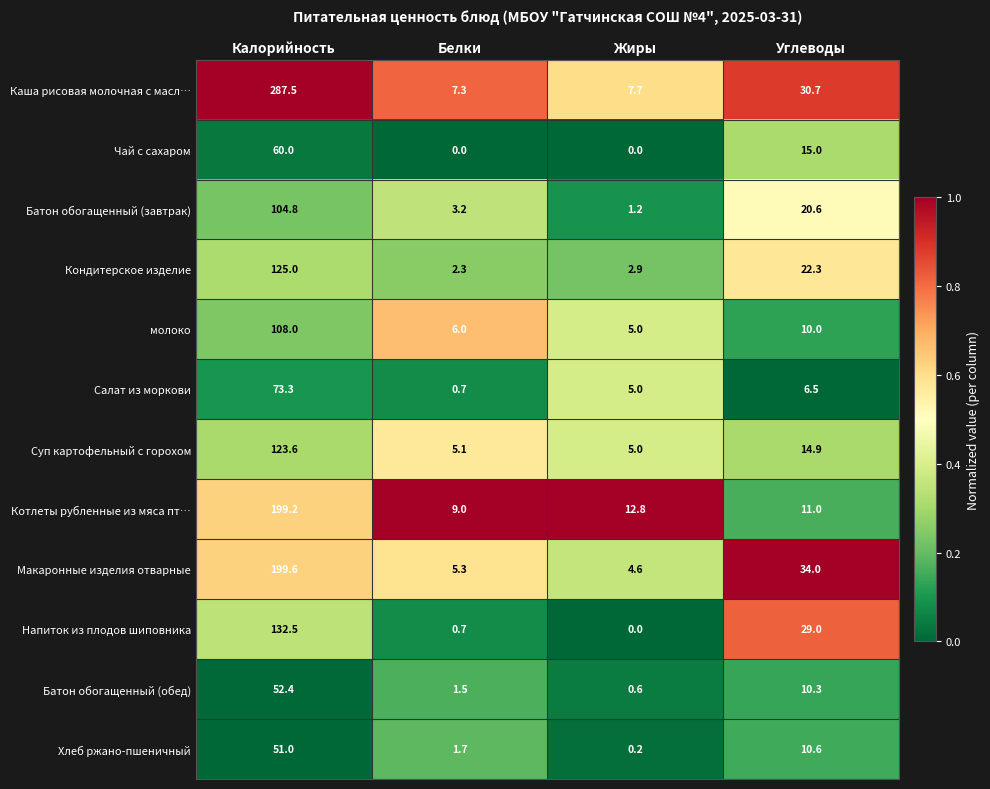

Is it true that Кондитерское изделие equals 77.0 at Калорийность?

False